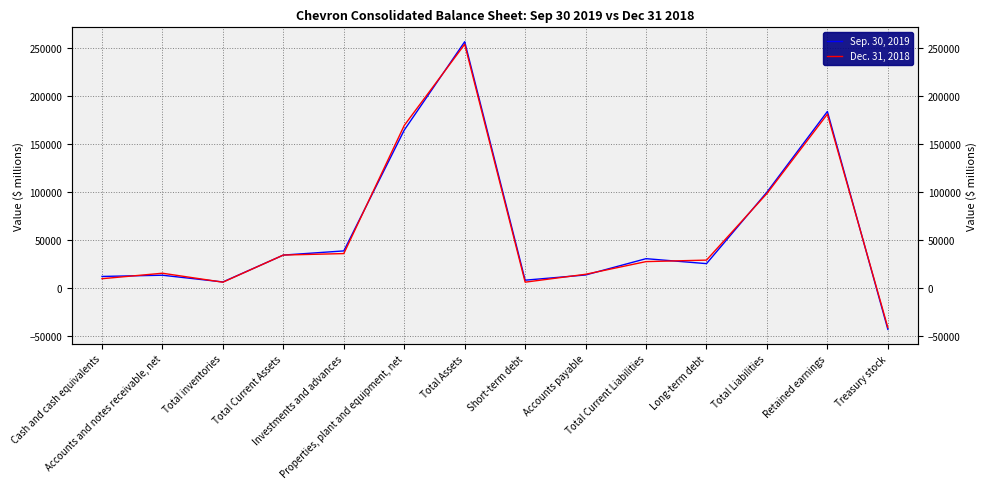

How many negative values does the Sep. 30, 2019 series have?

1